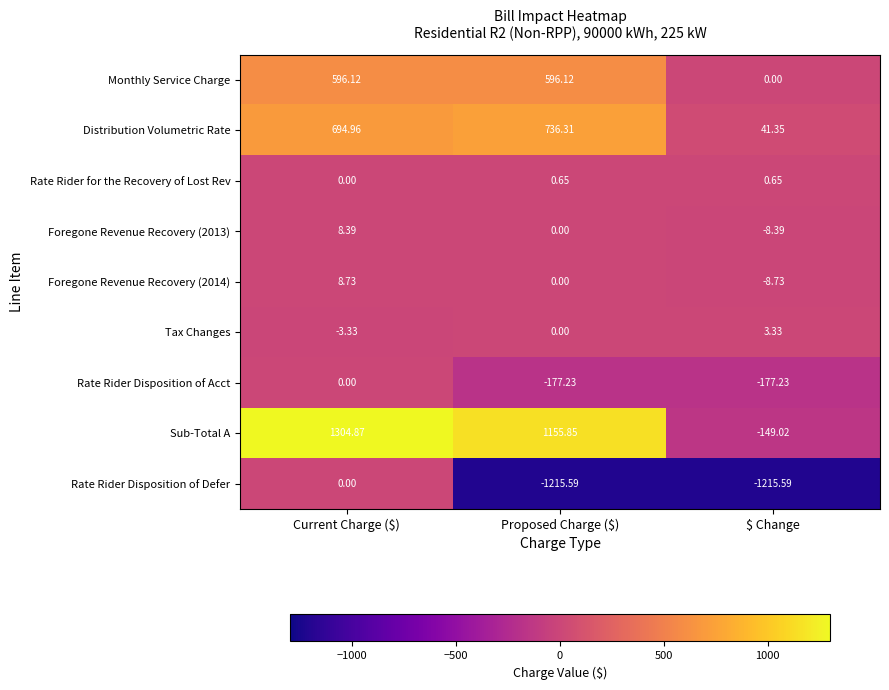

Which series has the largest total across all categories?

Sub-Total A